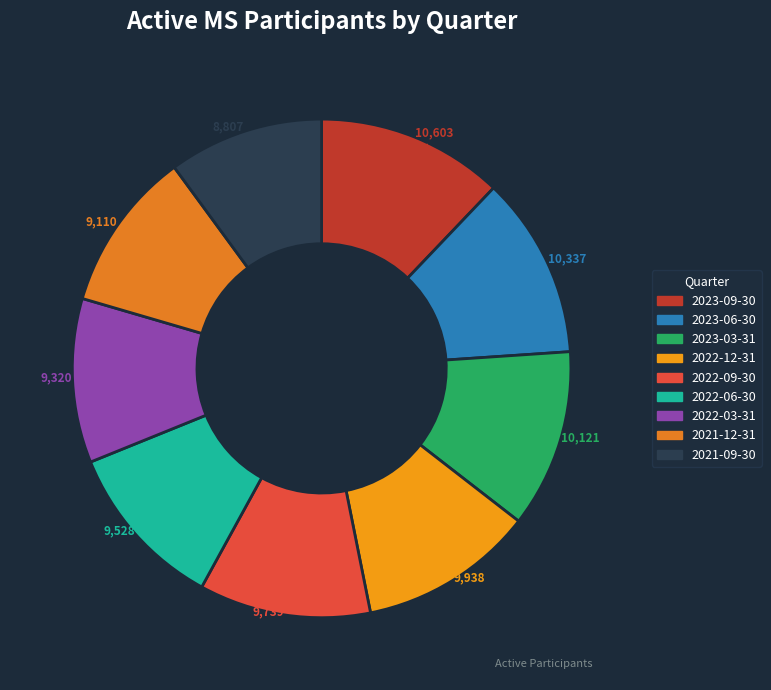

To the nearest percent, what is the combined percentage of 2022-03-31 and 2023-06-30?

22%